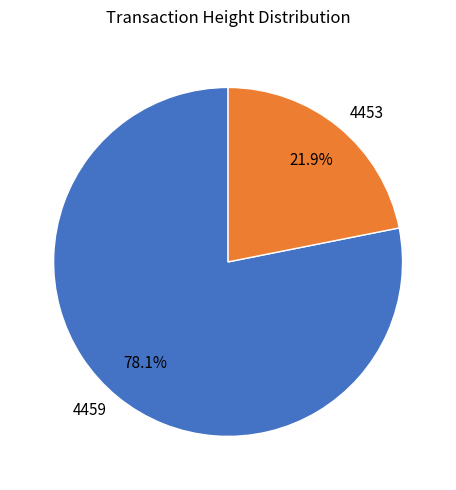

Rank the categories by value from lowest to highest.

4453, 4459